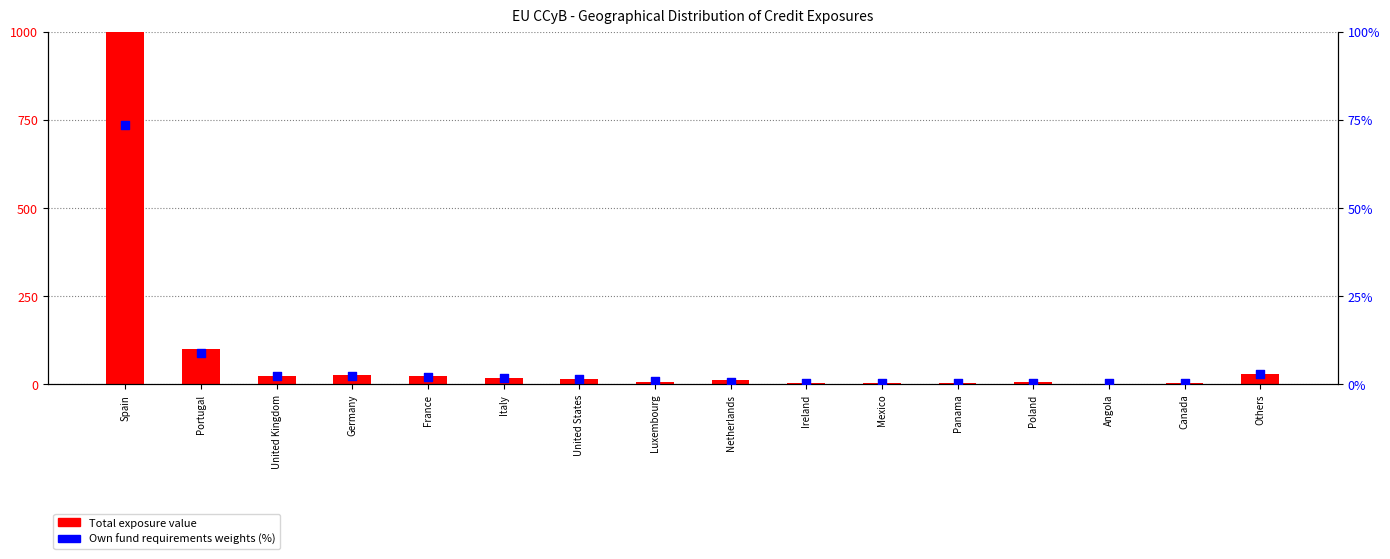

What is the total value across all series at Luxembourg?

7.8